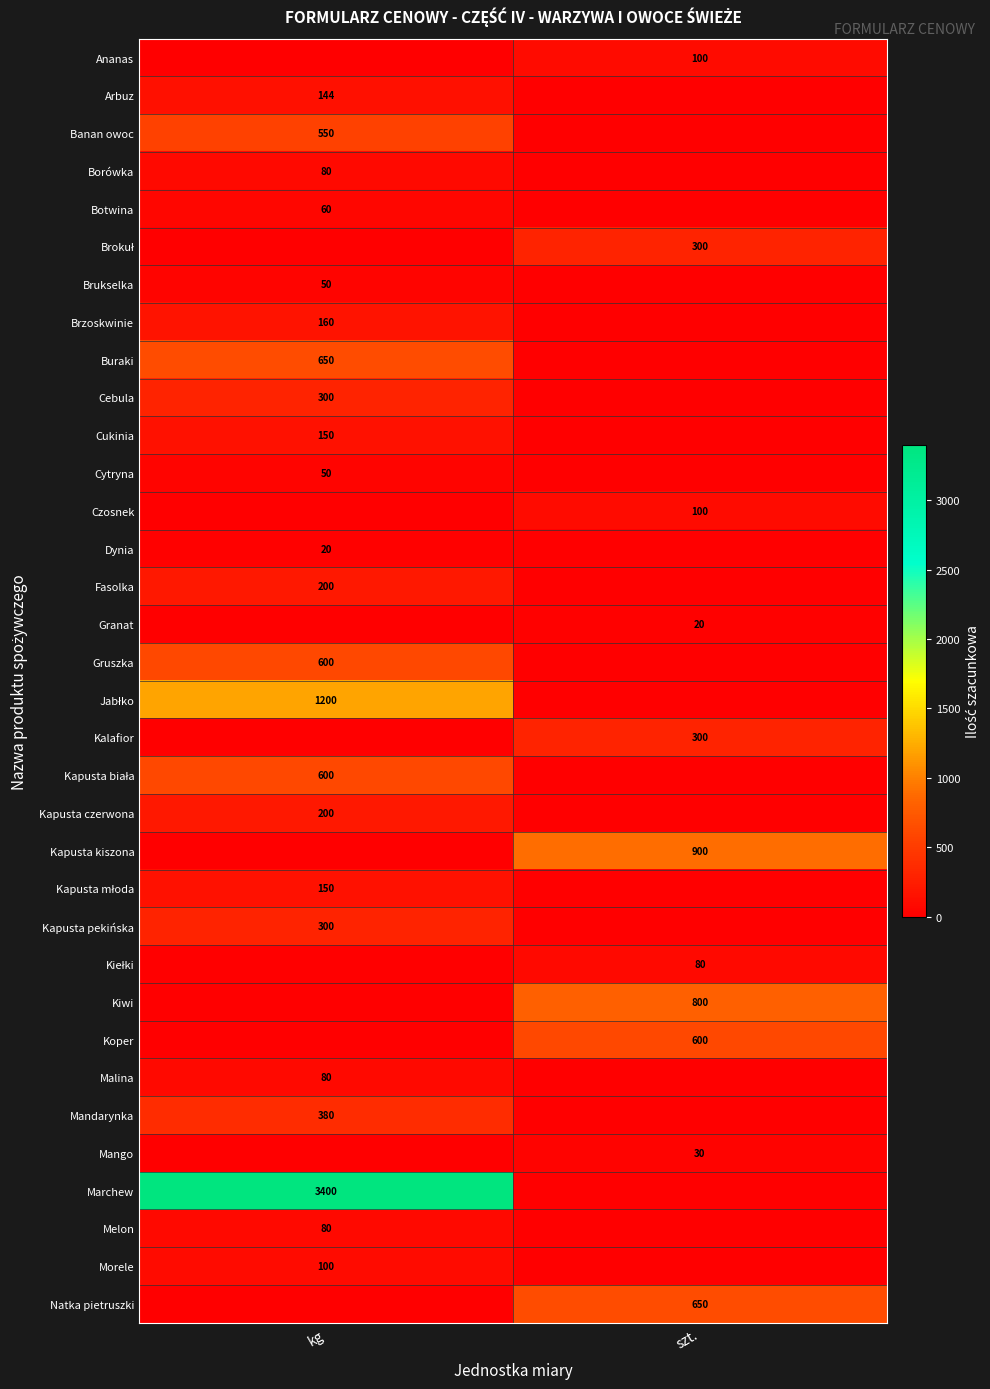

What is the maximum value for Arbuz?

144